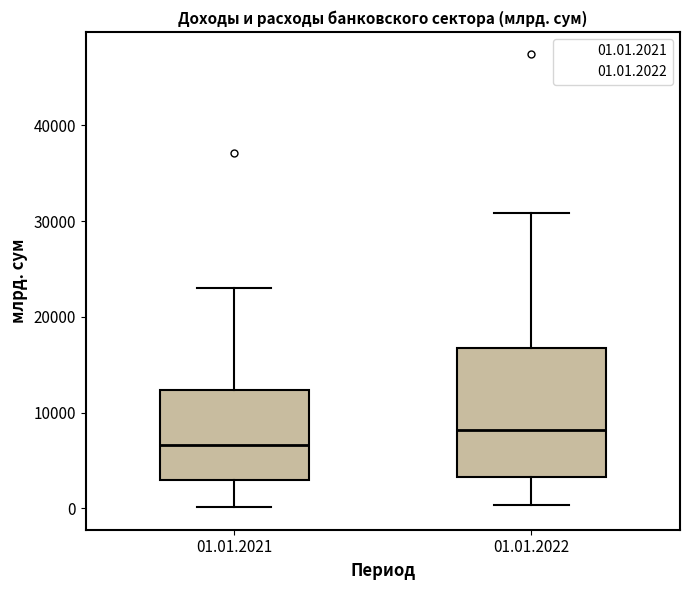

Which box's median line is the lowest?

01.01.2021